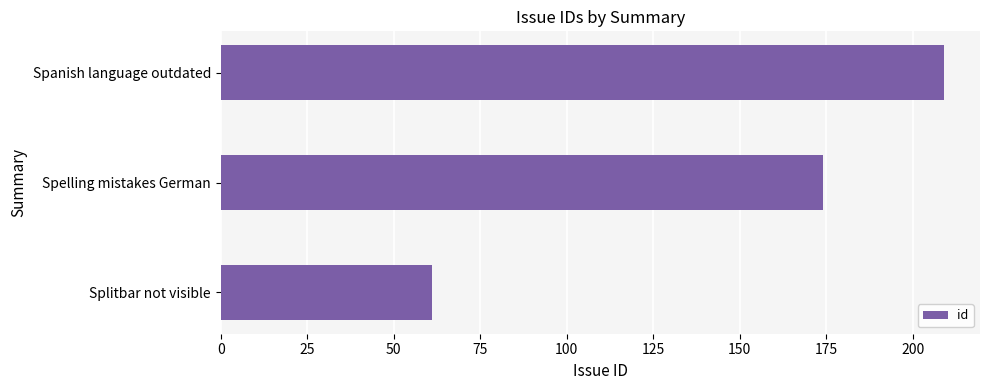

Reading top to bottom, extract all data points from this chart.

209	174	61